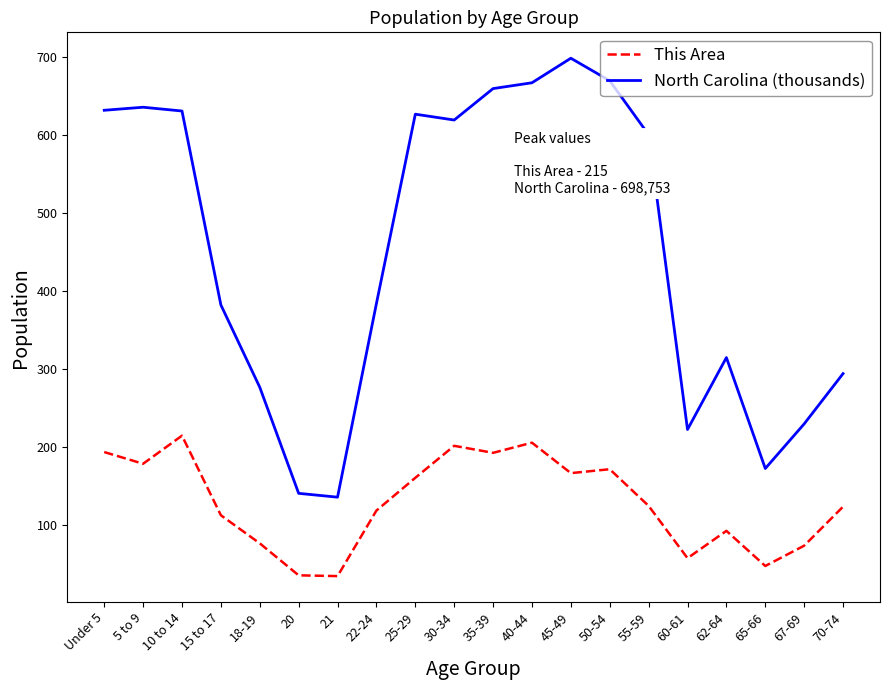

True or false: North Carolina (thousands) and This Area cross at least once.

False